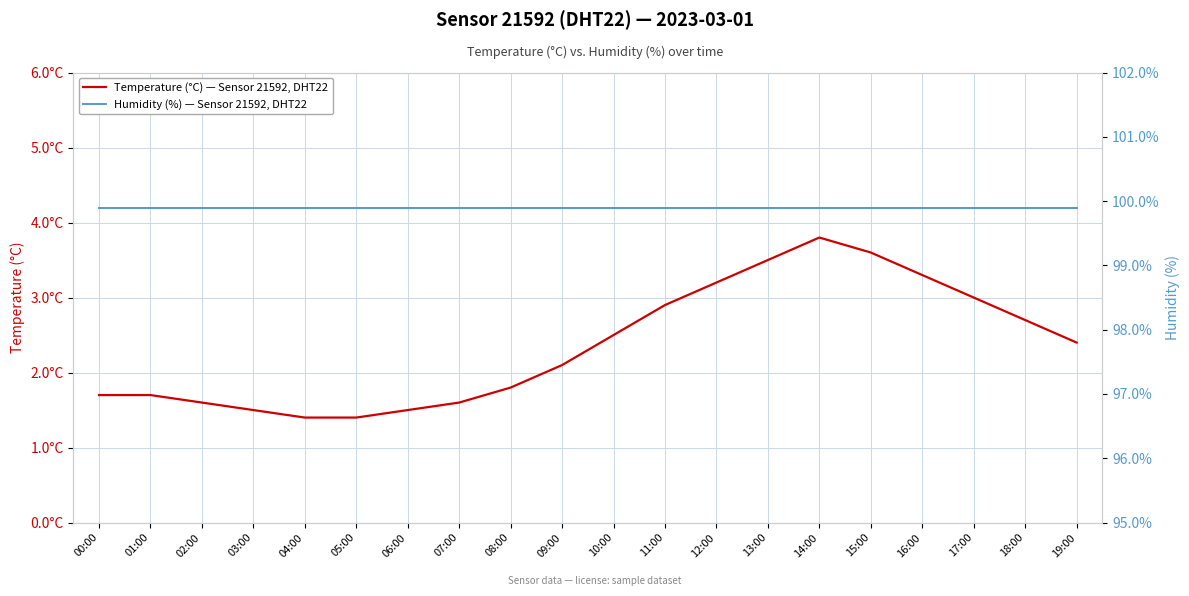

True or false: Humidity (%) — Sensor 21592, DHT22 and Temperature (°C) — Sensor 21592, DHT22 intersect in this chart.

False